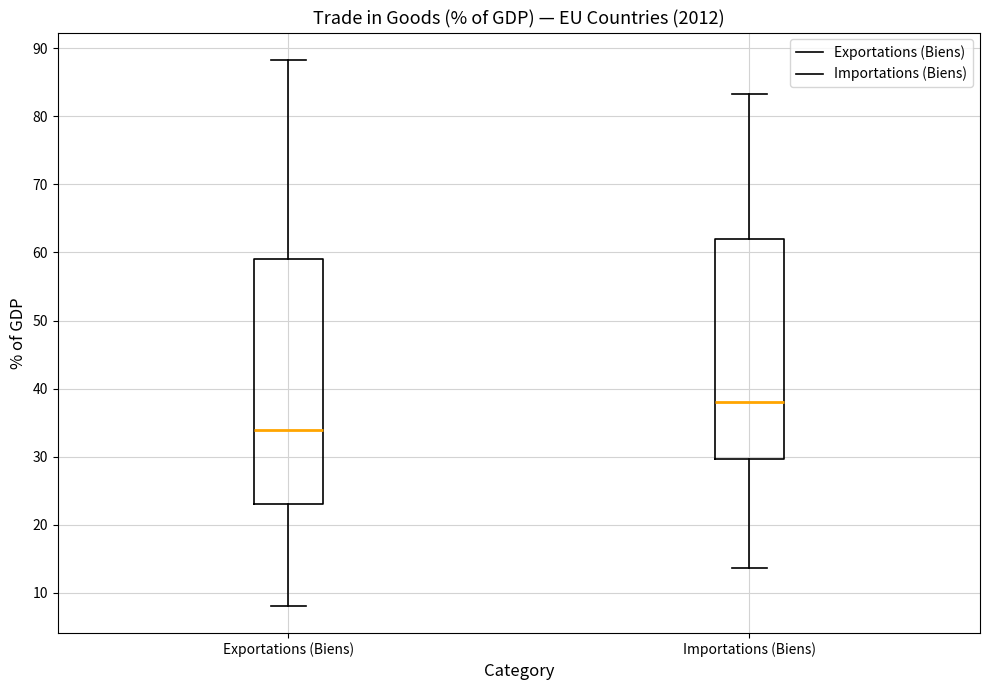

Where is the upper edge of the box for Exportations (Biens) on the y-axis? The values are not printed on the chart, so give them approximately, as read against the axis.

59